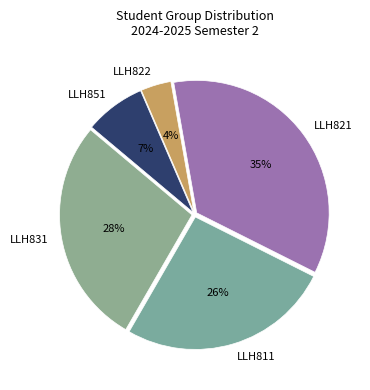

Is the sum of LLH821 and LLH851 greater than half?

No